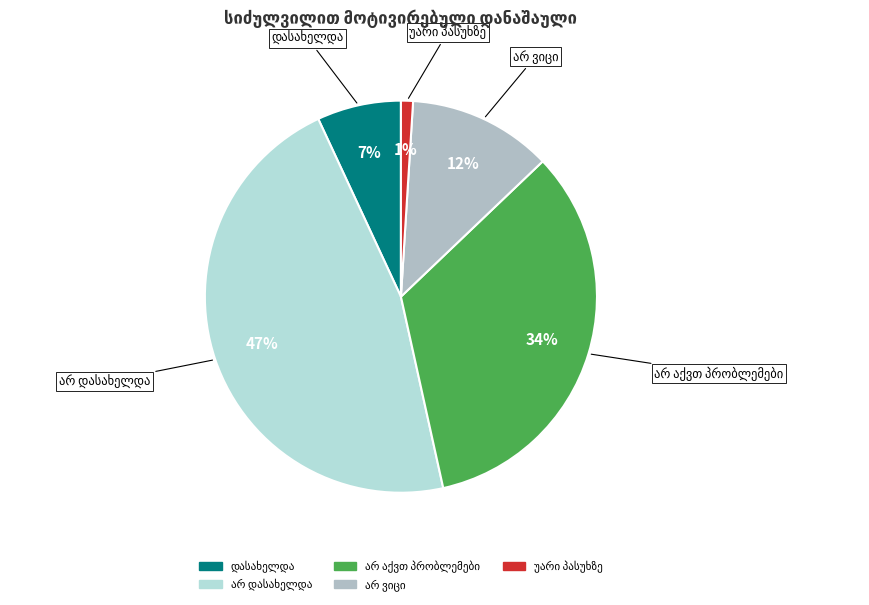

How many slices are in this pie chart?

5